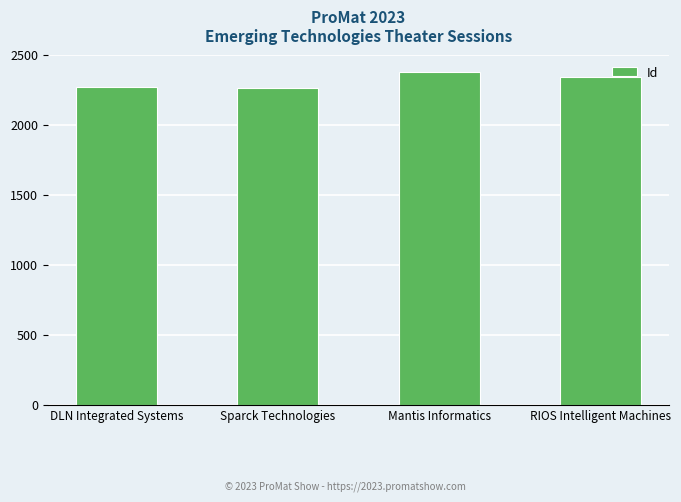

Which category has the highest value across all series?

Mantis Informatics